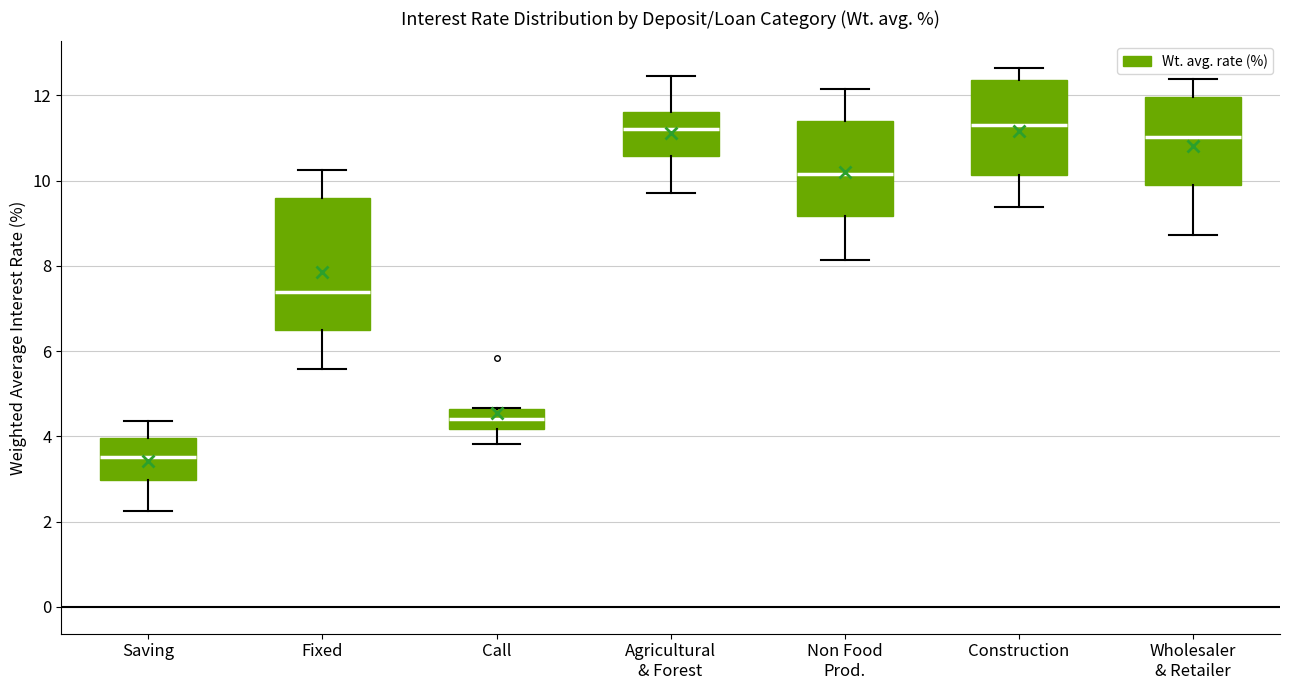

Which box's median line is the lowest?

Saving